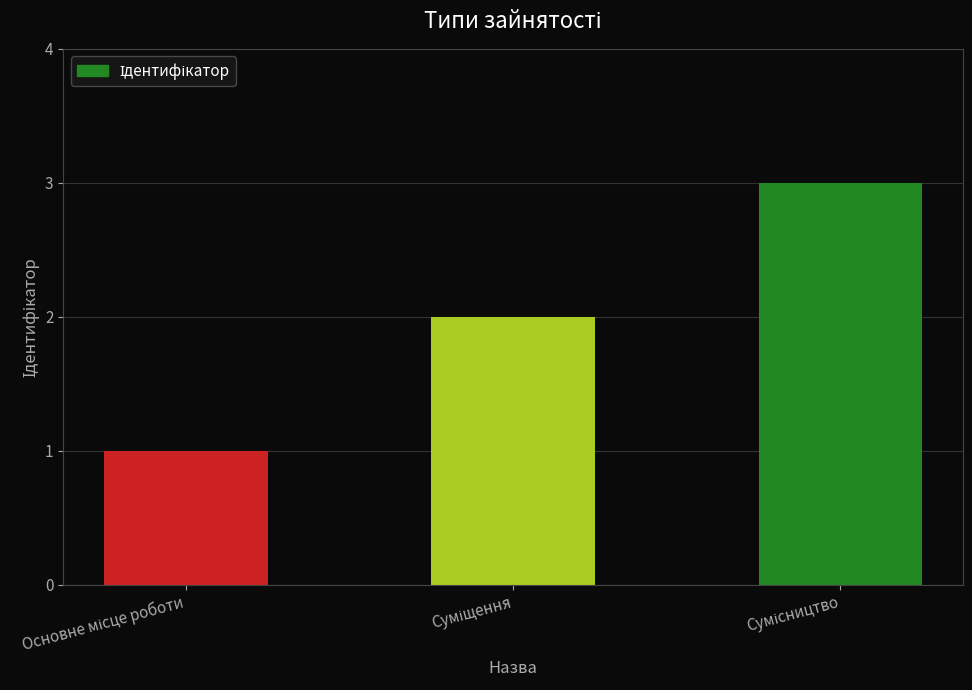

What is the sum of all values?

6